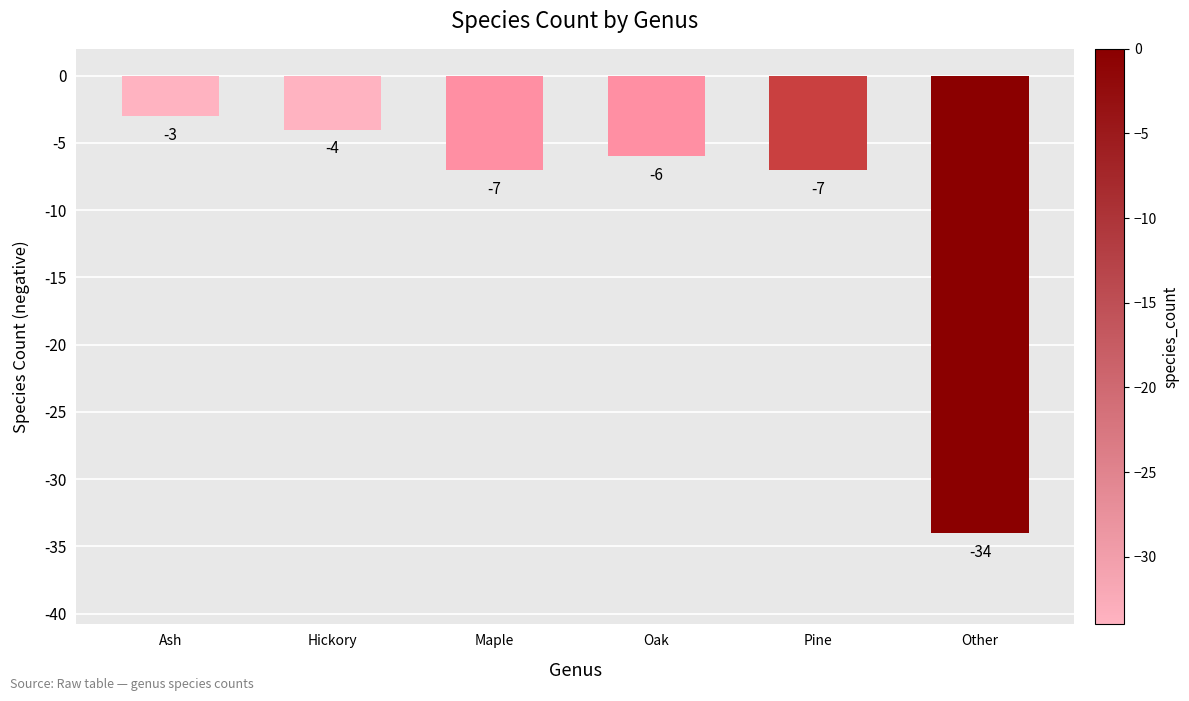

What is the label of the 1st bar from the left?

Ash